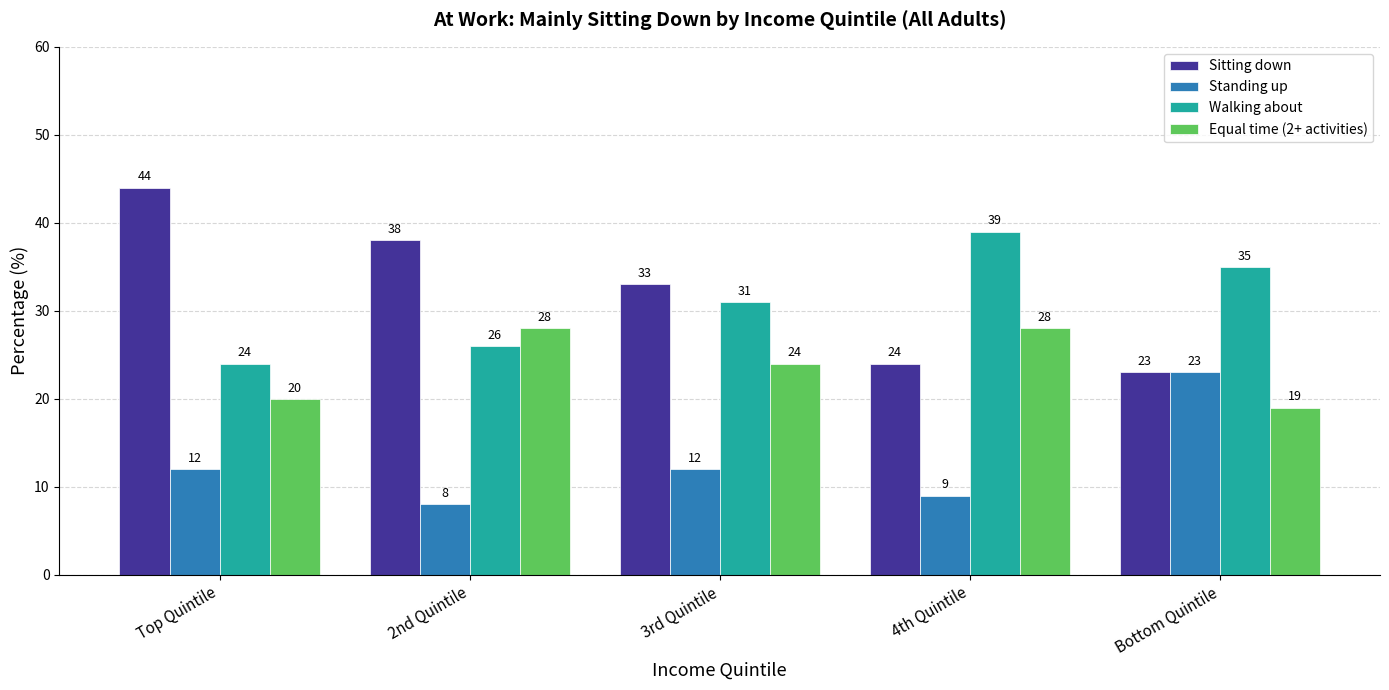

What is the difference between the highest and lowest values at 3rd Quintile?

21